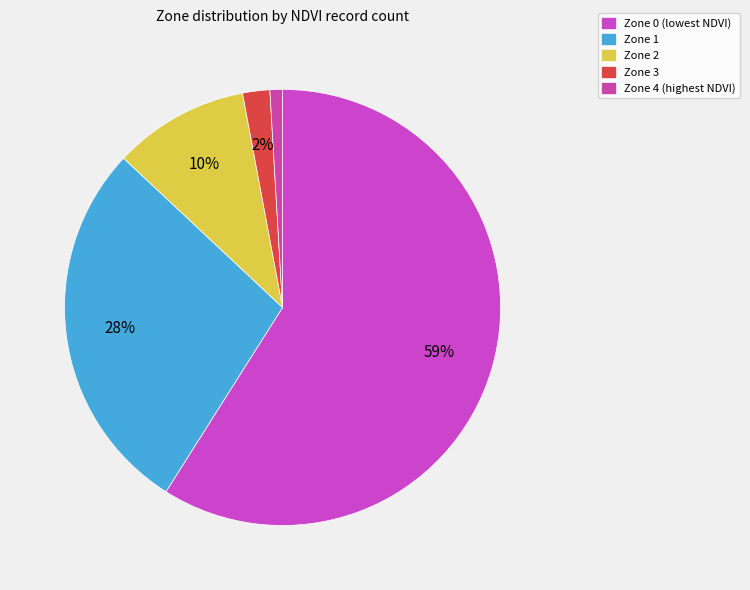

What is the smallest slice in the pie chart?

Zone 4